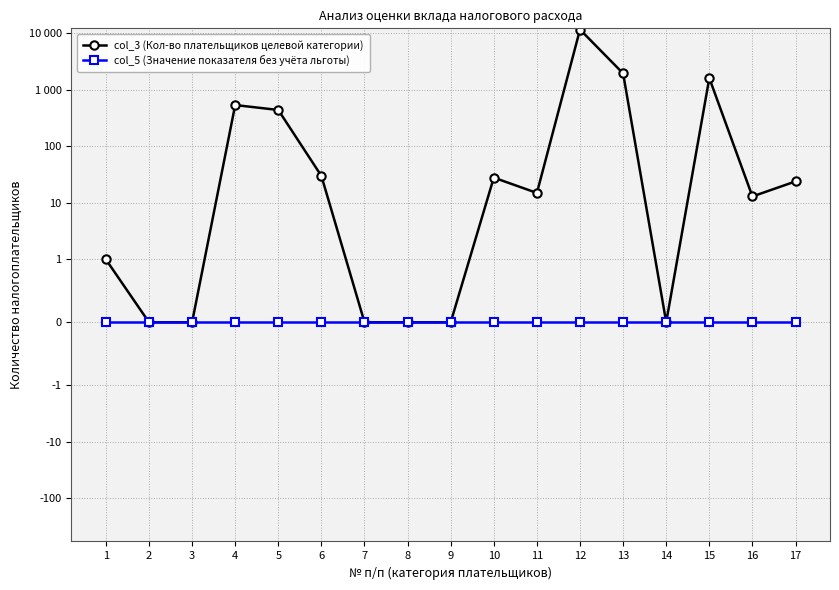

True or false: col_5 (Значение показателя без учёта льготы) has more than 0 points higher than both neighbors.

False